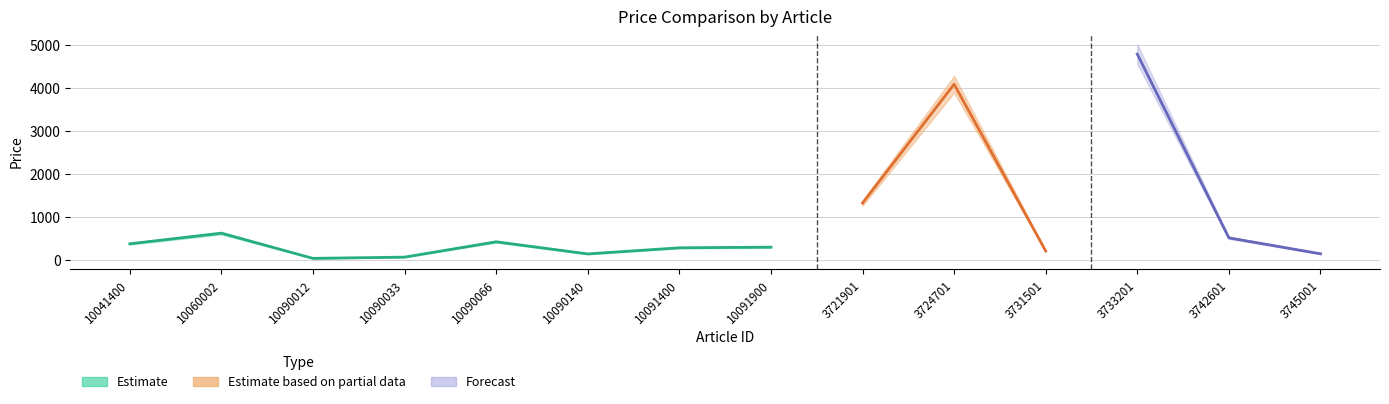

Which has a higher value, 10090140 or 10091900?

10091900